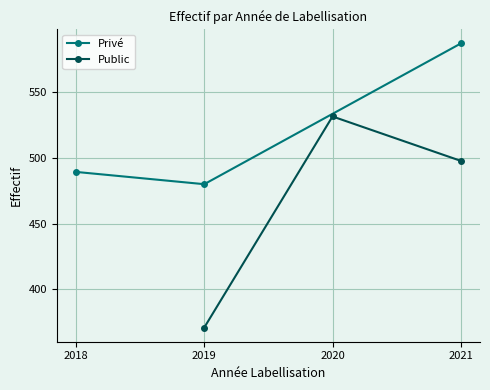

What is the sum of all Privé values?

1556.3